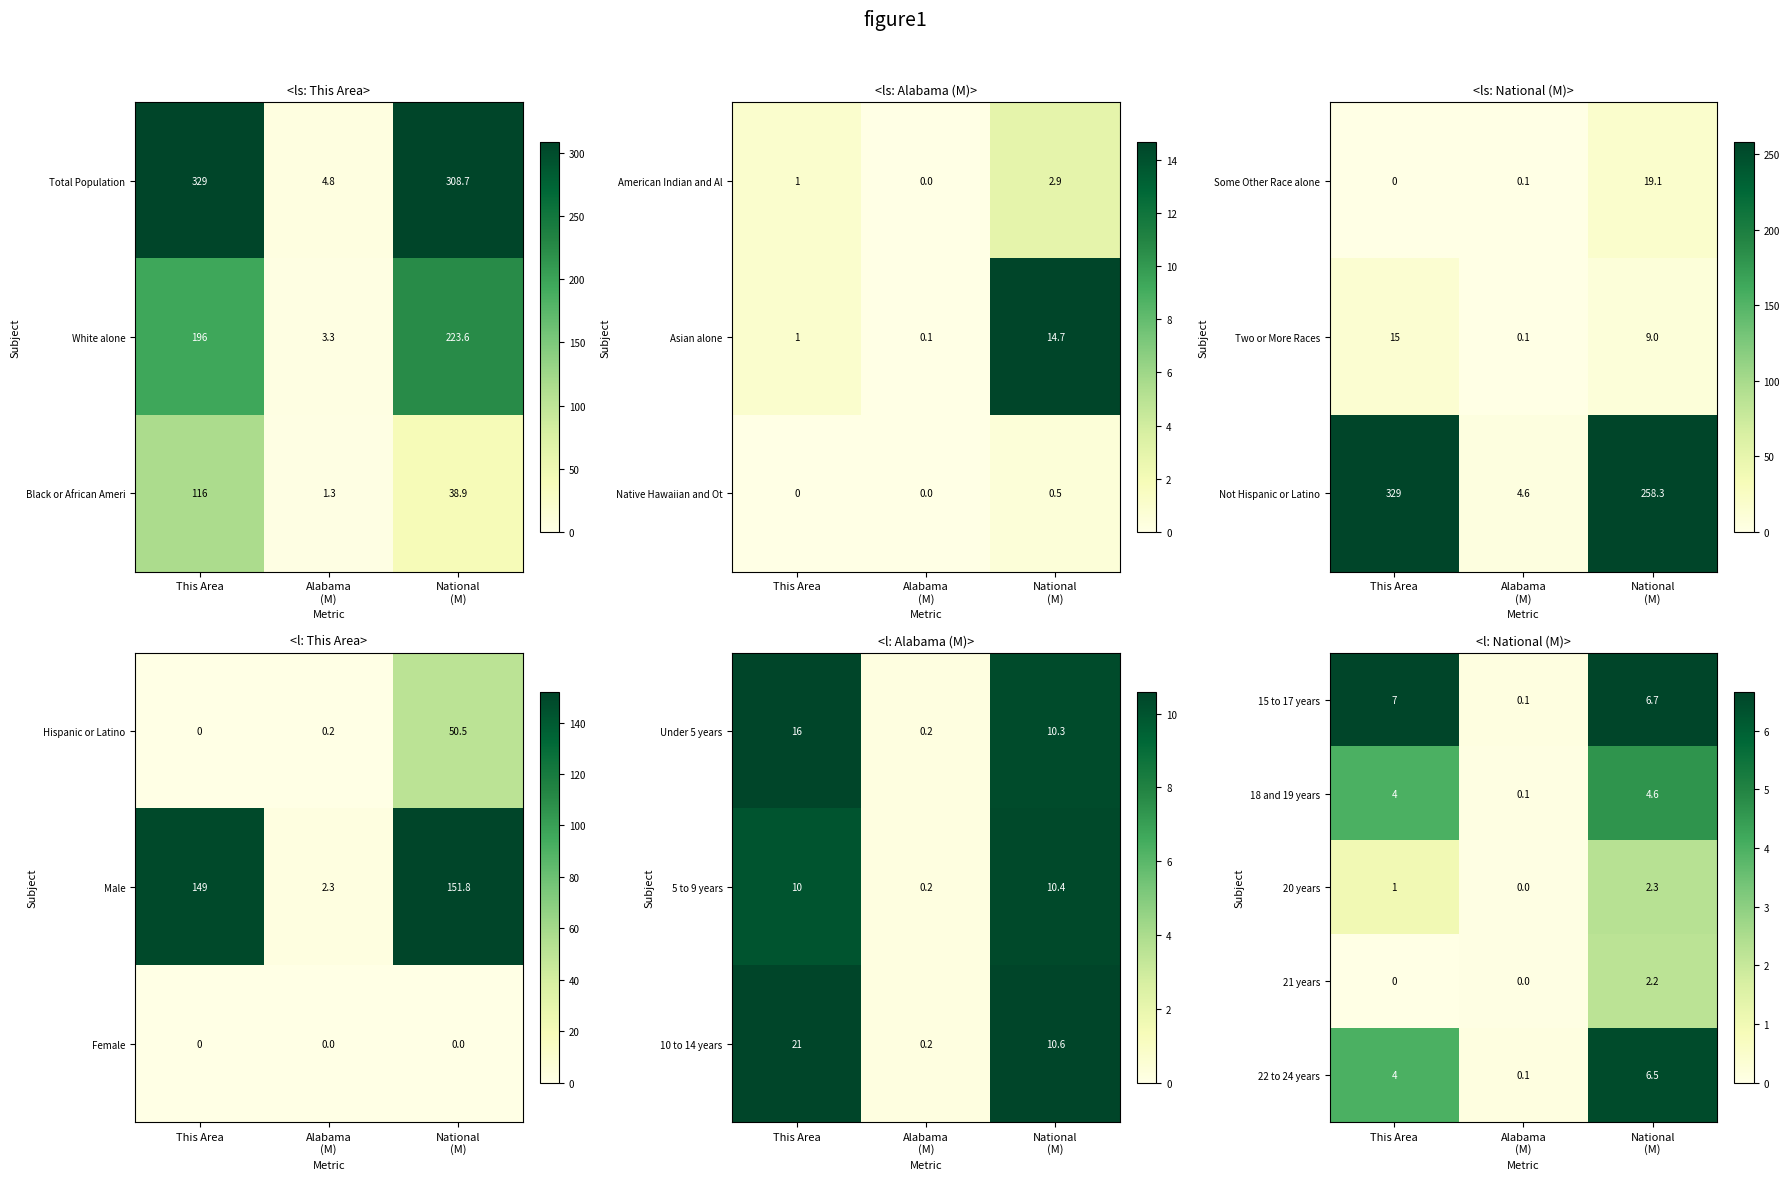

At which label is 22 to 24 years closest to 3?

This Area